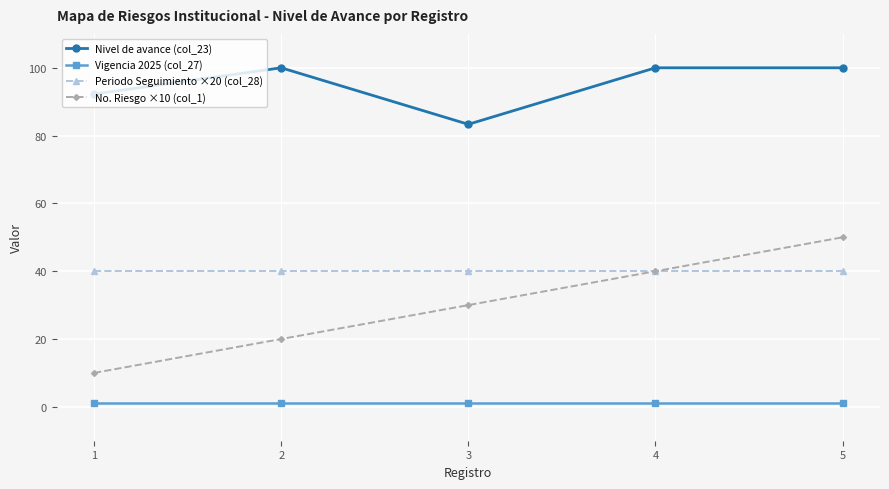

Is the value of Vigencia 2025 (col_27) at 5 greater than the value of Periodo Seguimiento ×20 (col_28) at 4?

No